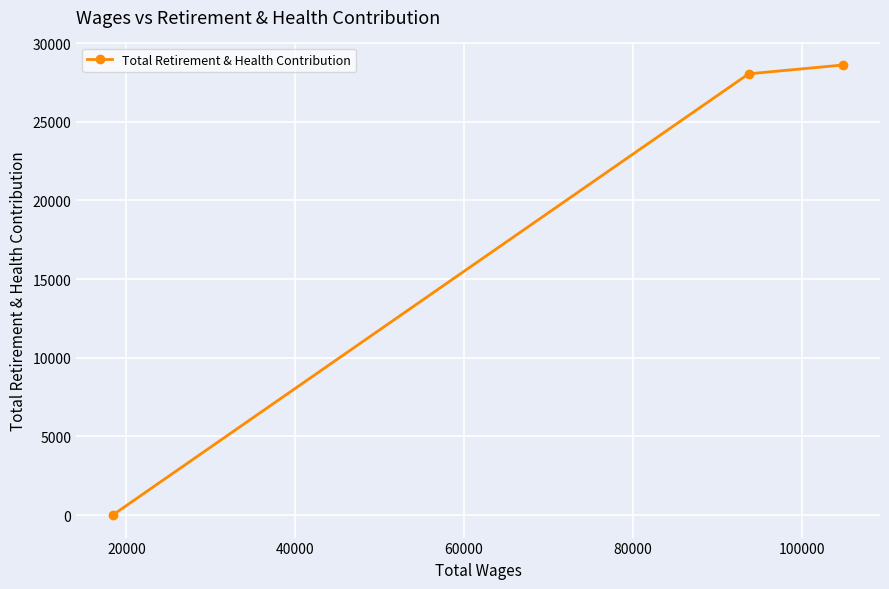

How many values are below 28045?

1